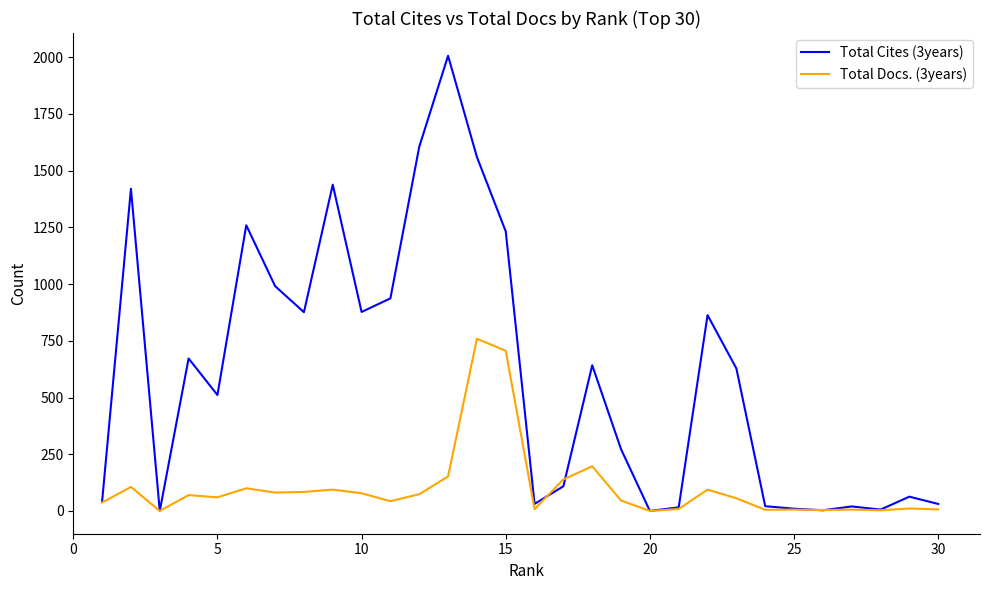

Does the chart display data point markers on the line(s)?

No